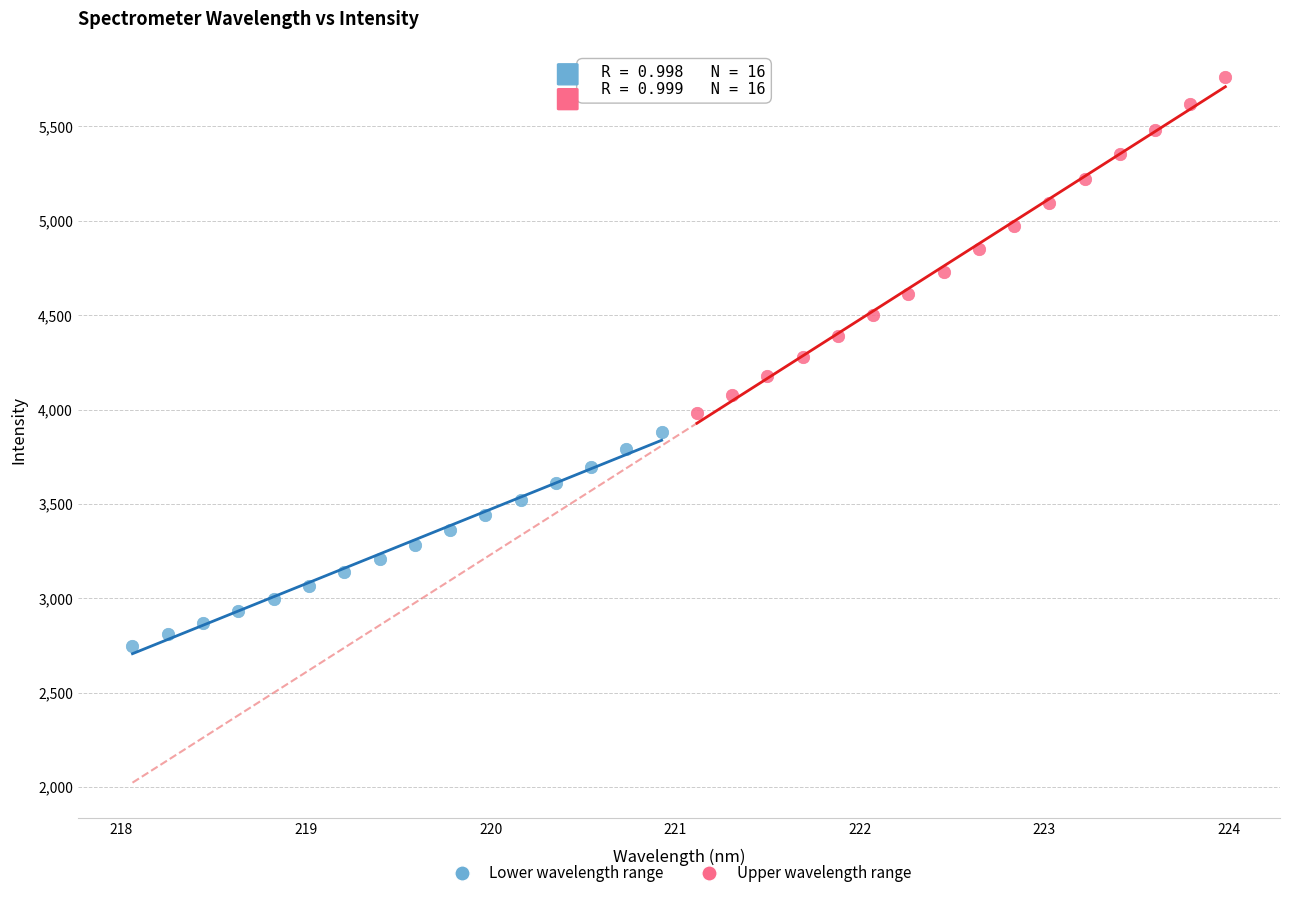

Which series contains the highest Y value?

Upper wavelength range